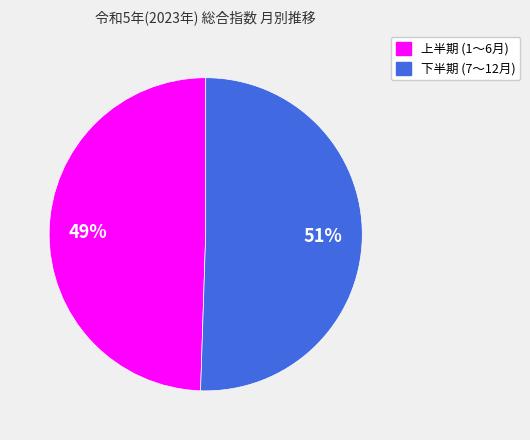

Does any single category account for the majority?

Yes